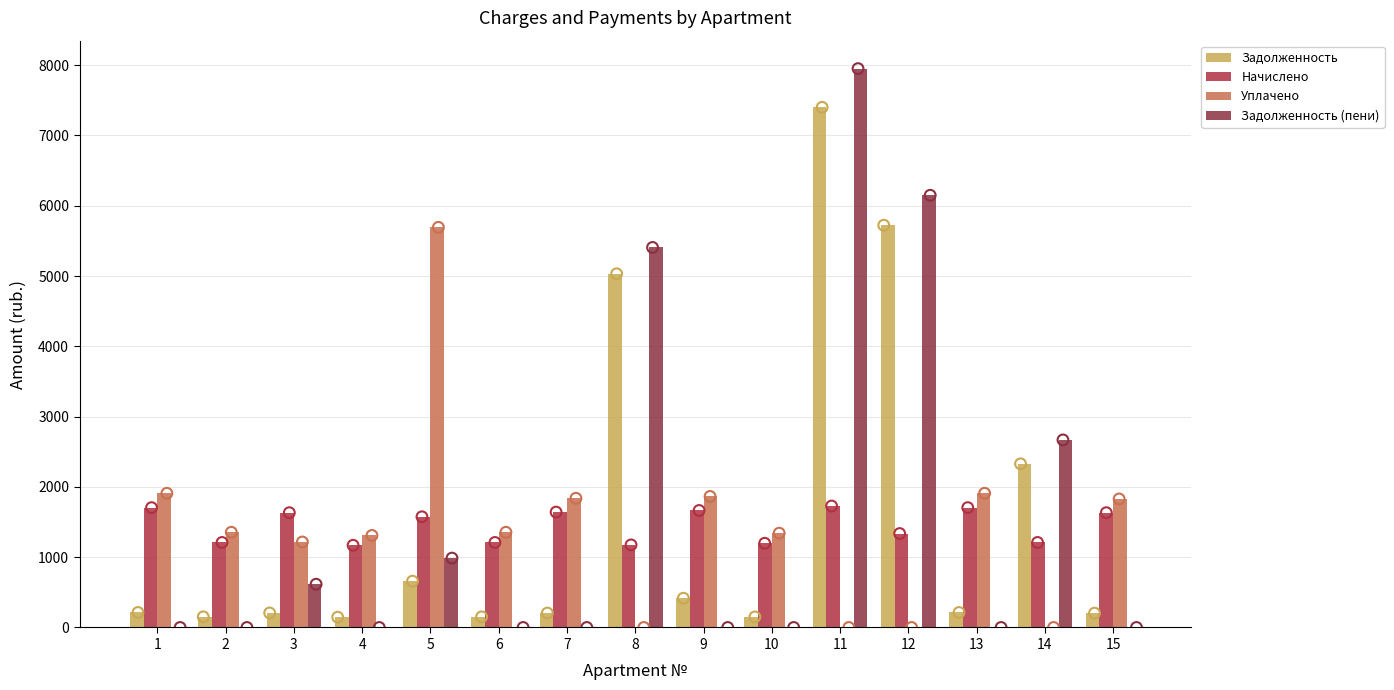

Which series reaches the maximum Y coordinate?

Задолженность (пени)